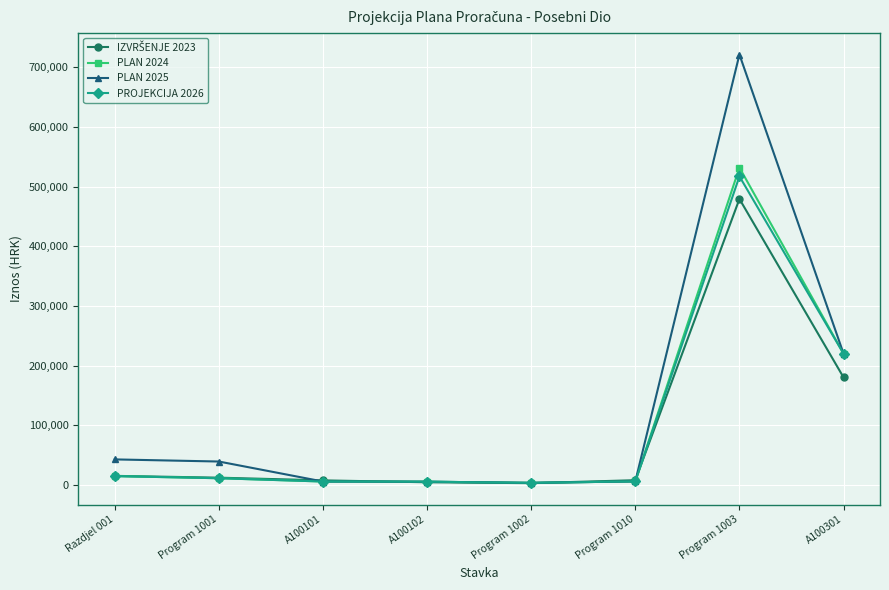

At which category is the sum across all series the highest?

Program 1003